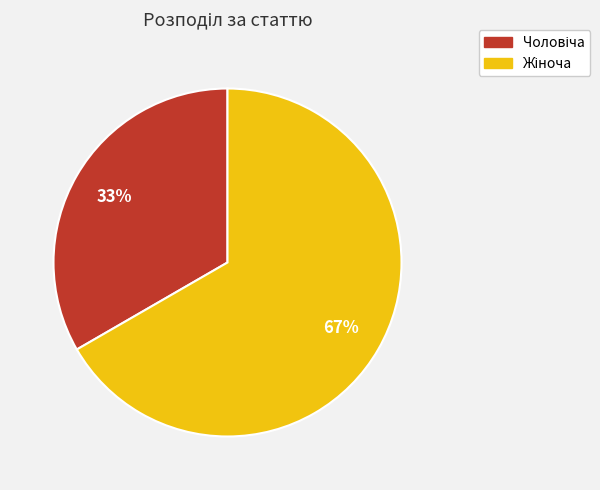

To the nearest percent, what is the average slice percentage?

50%